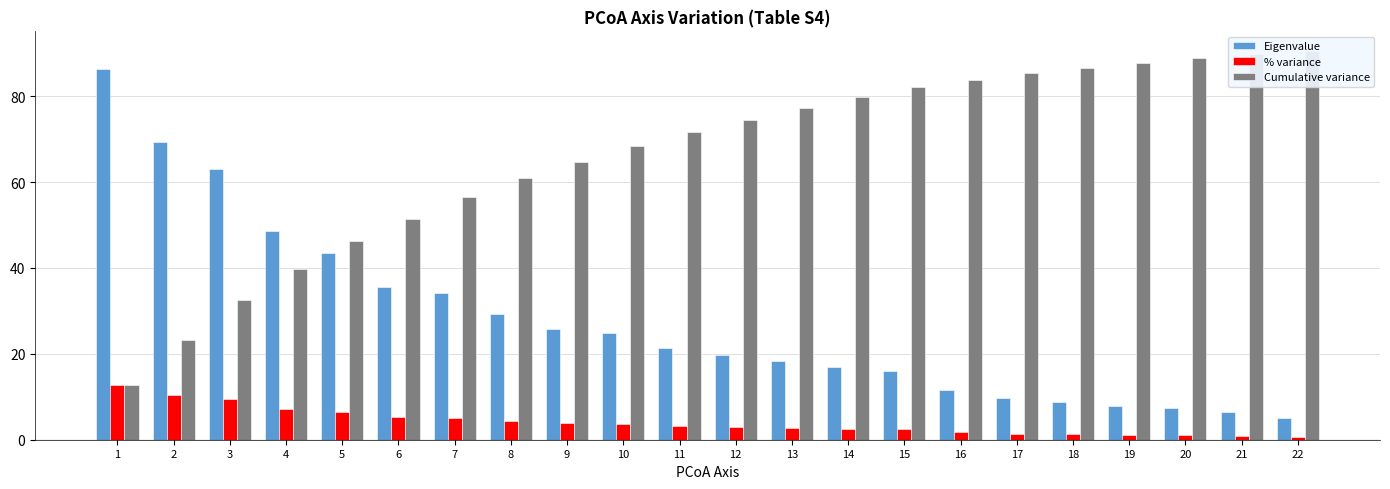

Reading left to right, what are all the values shown in this chart?

Eigenvalue: 1=86.3	2=69.4	3=63.1	4=48.7	5=43.4	6=35.5	7=34.1	8=29.4	9=25.8	10=24.9	11=21.5	12=19.8	13=18.3	14=17.0	15=16.1	16=11.6	17=9.7	18=8.7	19=7.9	20=7.5	21=6.4	22=5.0
% variance: 1=12.8	2=10.3	3=9.4	4=7.2	5=6.4	6=5.3	7=5.1	8=4.4	9=3.8	10=3.7	11=3.2	12=2.9	13=2.7	14=2.5	15=2.4	16=1.7	17=1.4	18=1.3	19=1.2	20=1.1	21=0.9	22=0.7
Cumulative variance: 1=12.8	2=23.1	3=32.5	4=39.7	5=46.2	6=51.4	7=56.5	8=60.9	9=64.7	10=68.4	11=71.6	12=74.5	13=77.2	14=79.7	15=82.1	16=83.8	17=85.3	18=86.6	19=87.7	20=88.9	21=89.8	22=90.5